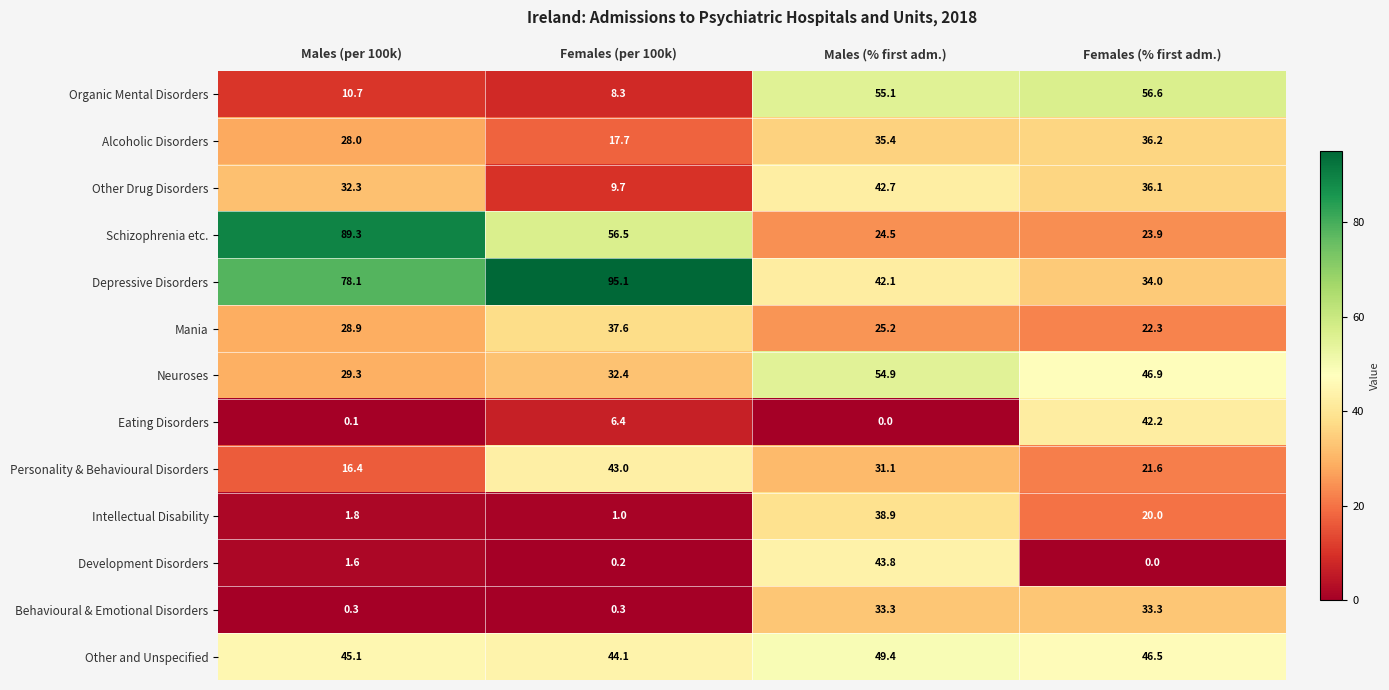

Which series has the largest range (max minus min)?

Schizophrenia etc.